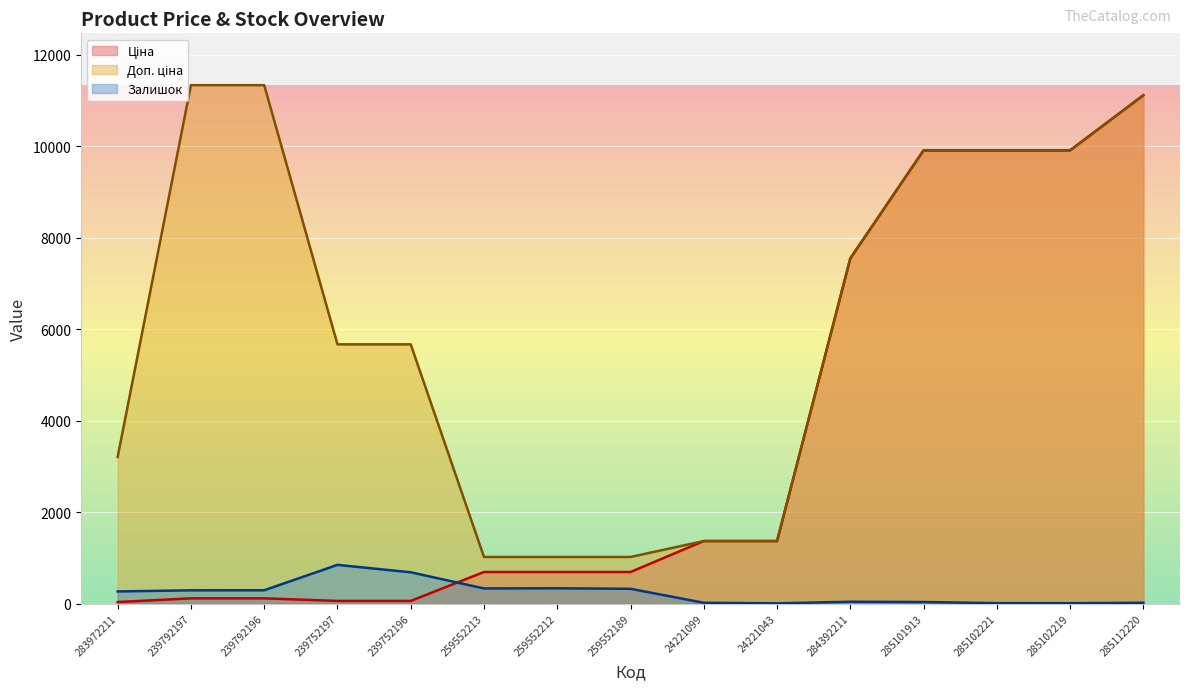

How many data points in Залишок are above 264?

7